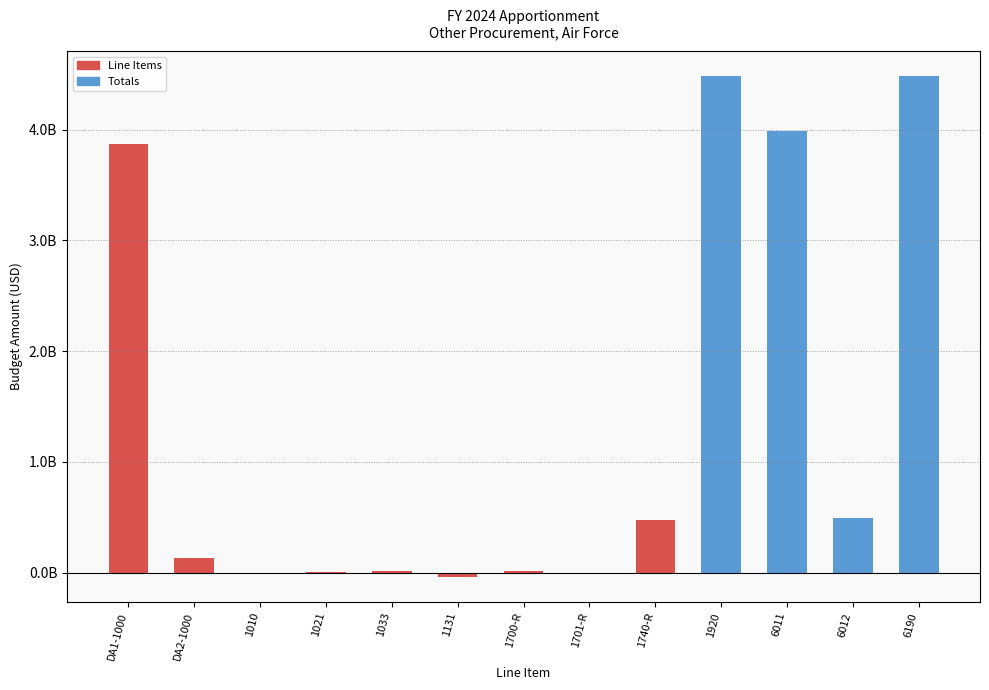

What is the difference between the values at 1033 and DA2-1000?

117231031